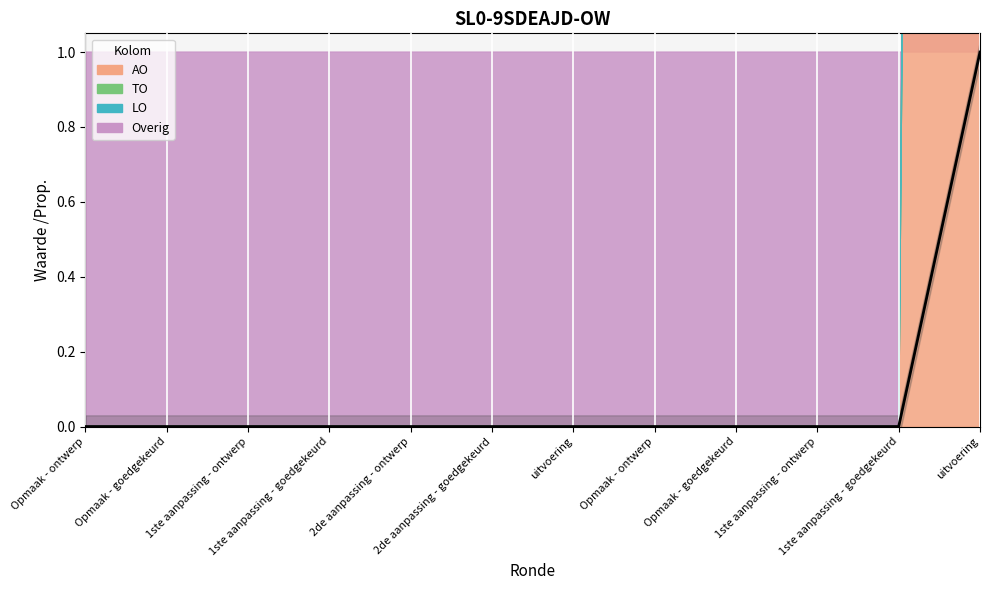

What is the sum of all values?

1